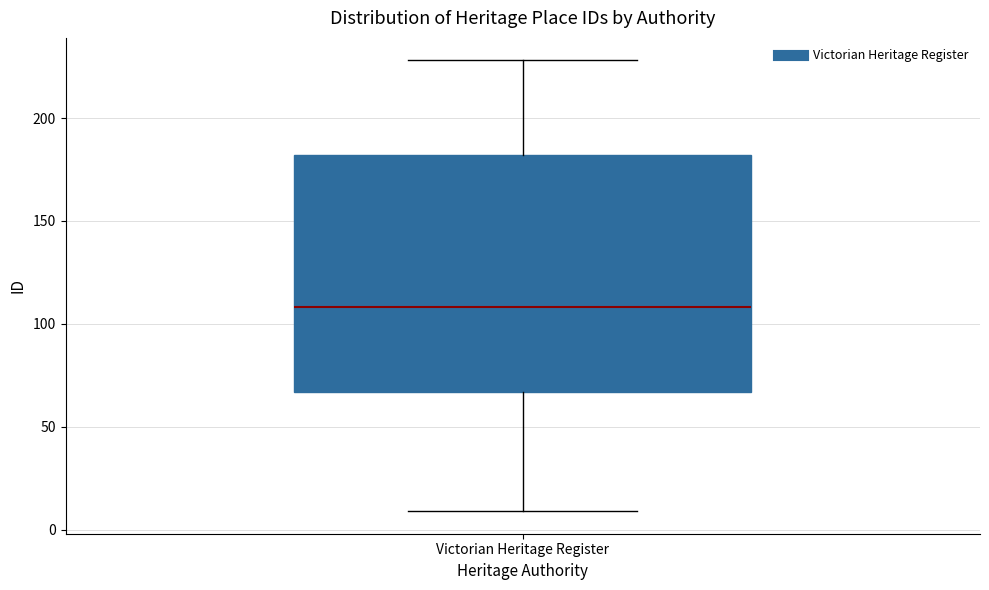

Where is the upper edge of the box for Victorian Heritage Register on the y-axis? The values are not printed on the chart, so give them approximately, as read against the axis.

180